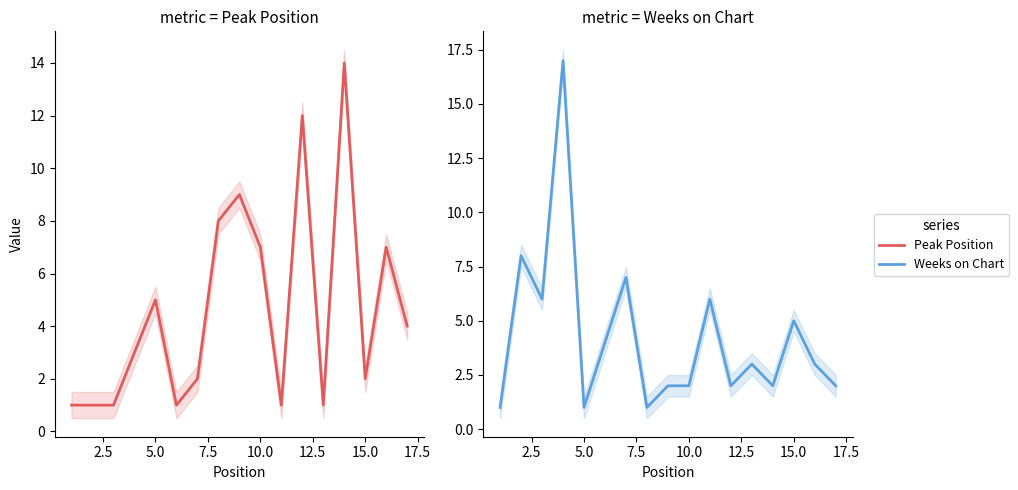

How many lines are shown in the chart?

2